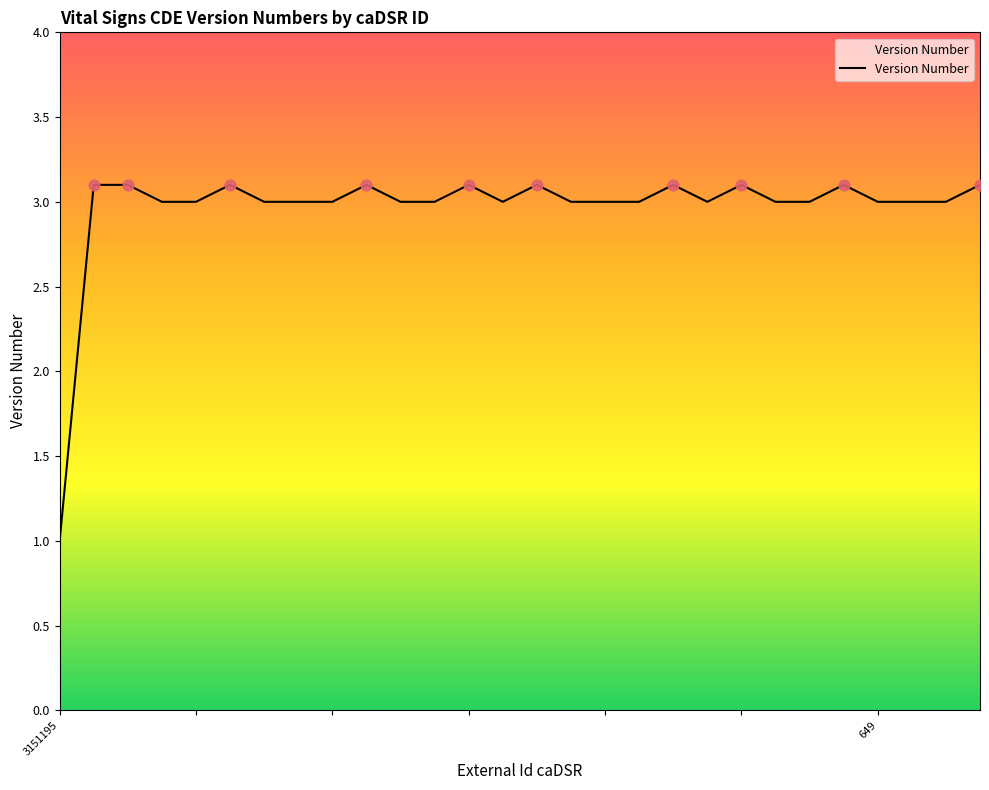

What is the maximum value shown in the chart?

3.1